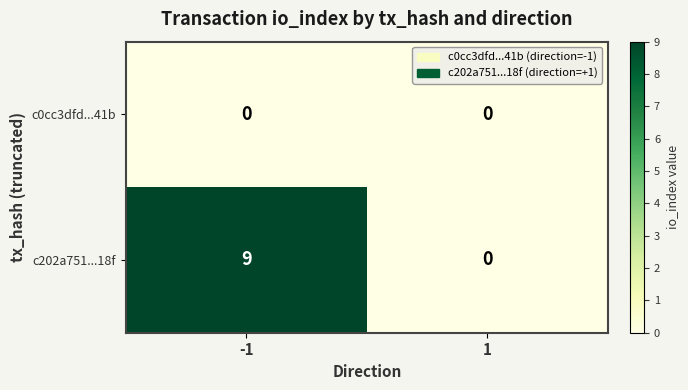

At how many categories does at least one series exceed 2?

1